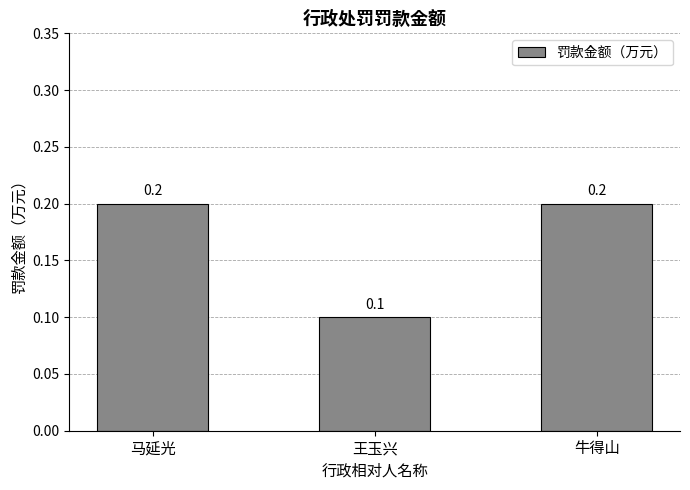

Reading left to right, what are all the values shown in this chart?

马延光=0.2	王玉兴=0.1	牛得山=0.2